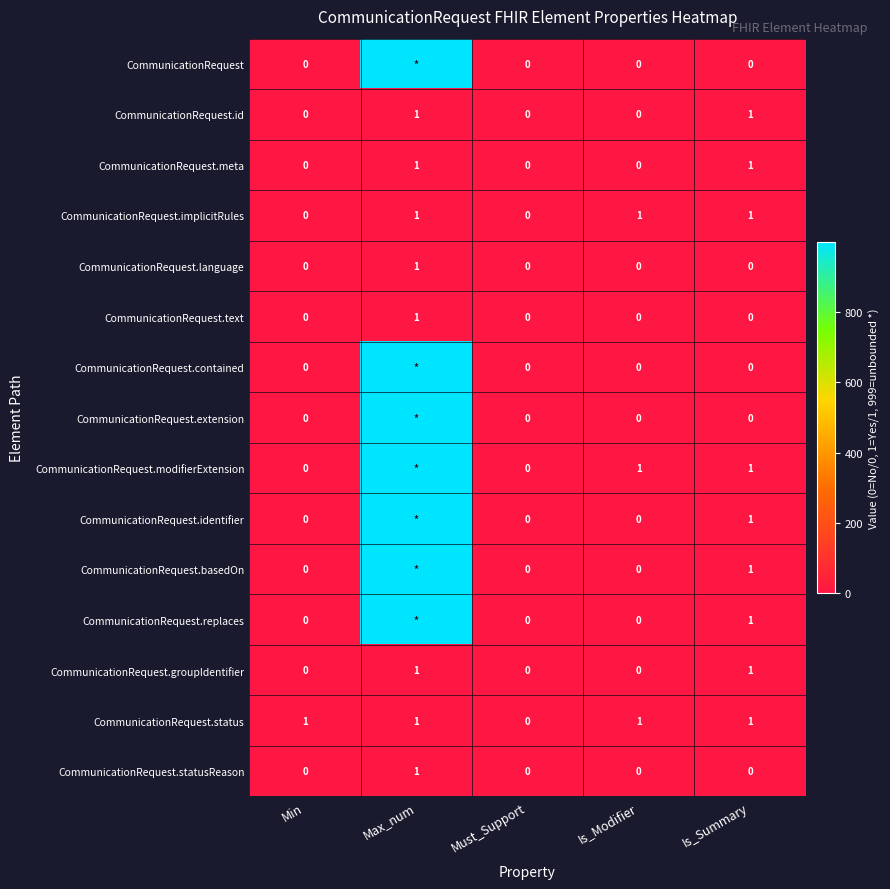

Count the CommunicationRequest.id values in the range 0 to 1.

5